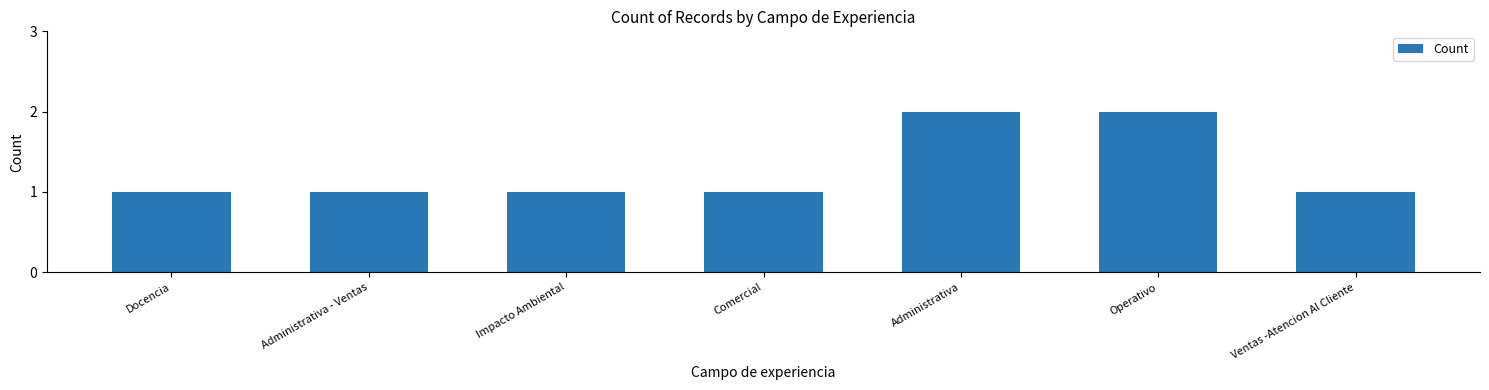

What is the value of the 5th bar from the left?

2